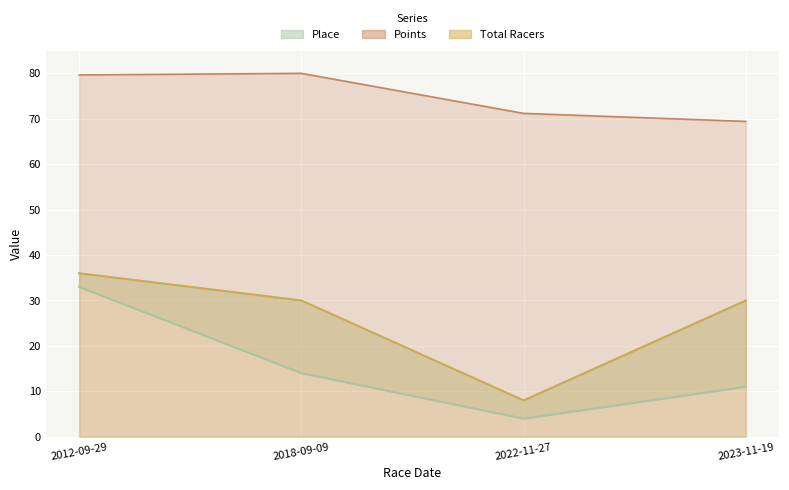

What is the average value of the Place series?

15.5